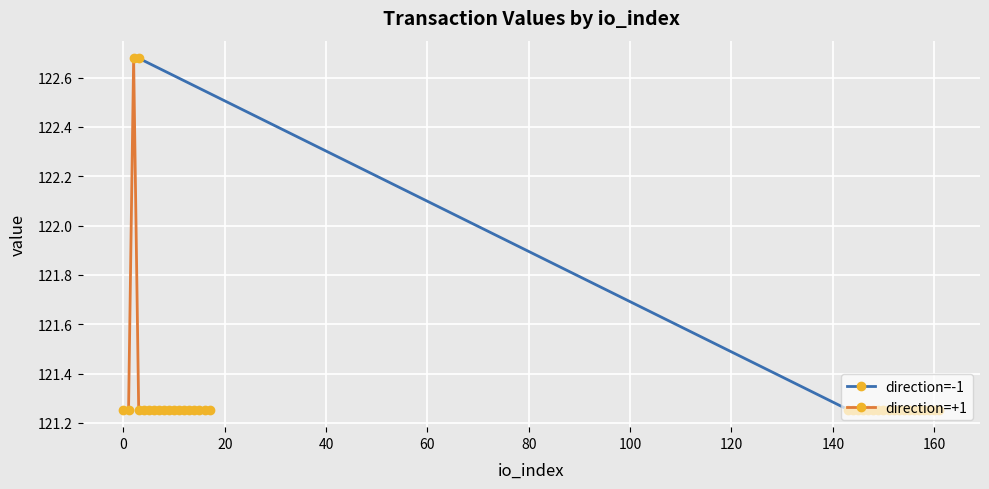

Where is the first local maximum?

io_index 3